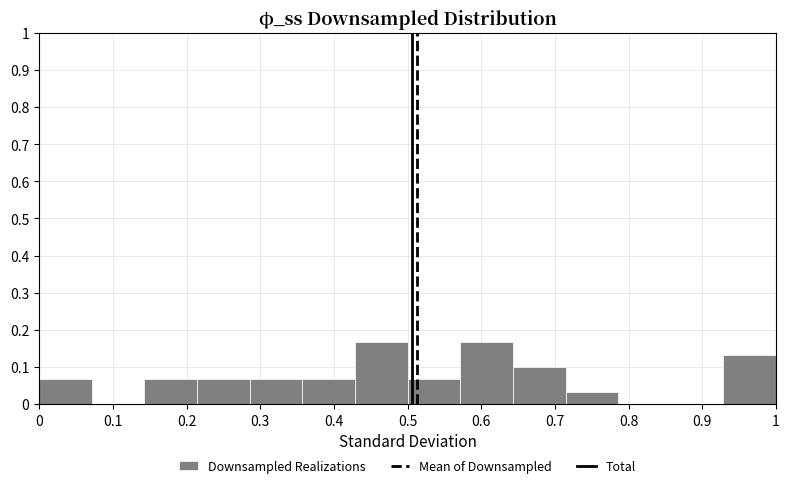

What is the height of the bar covering 0.21 to 0.29 on the x-axis? Neither the bar edges nor the heights are printed on the chart, so give them approximately, as read against the axes.

0.07